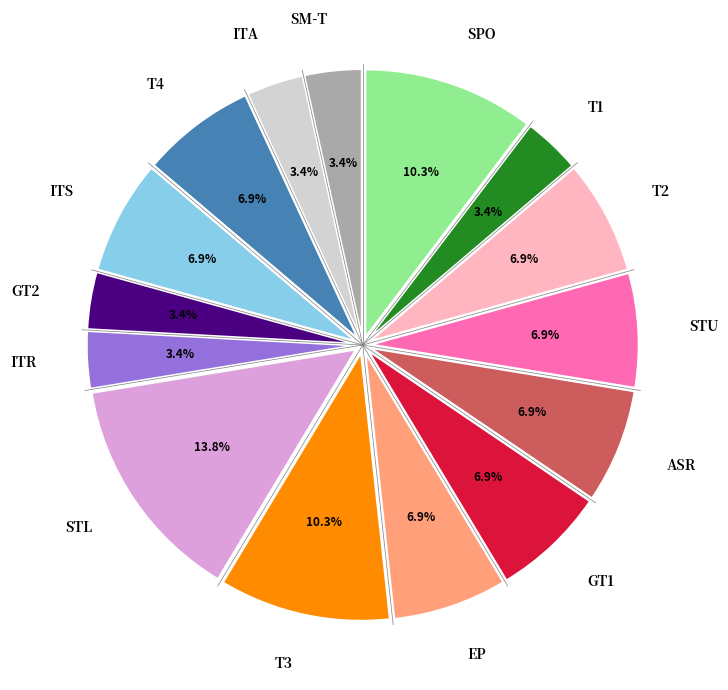

To the nearest percent, what portion does STU represent?

7%